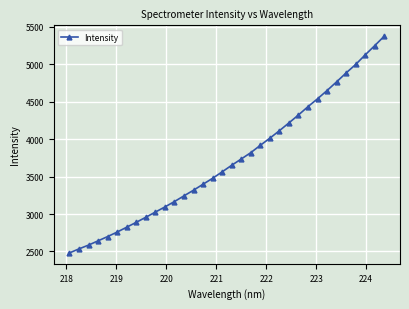

What is the difference between the second highest and minimum values?

2769.9